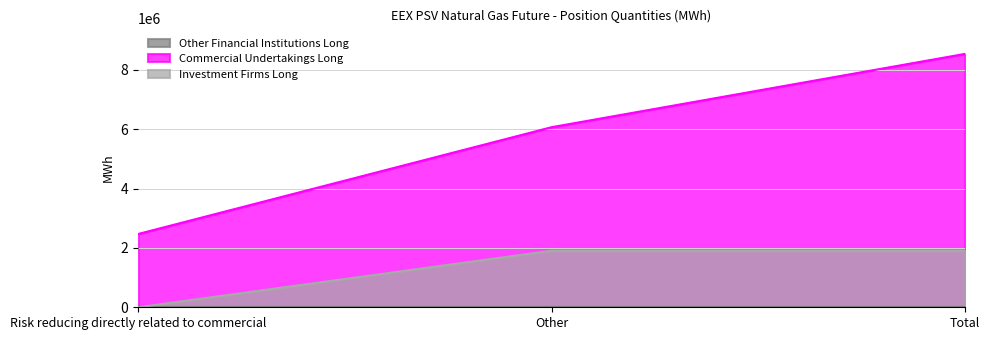

What is the difference between the maximum and minimum values in the Commercial Undertakings Long series?

6067872